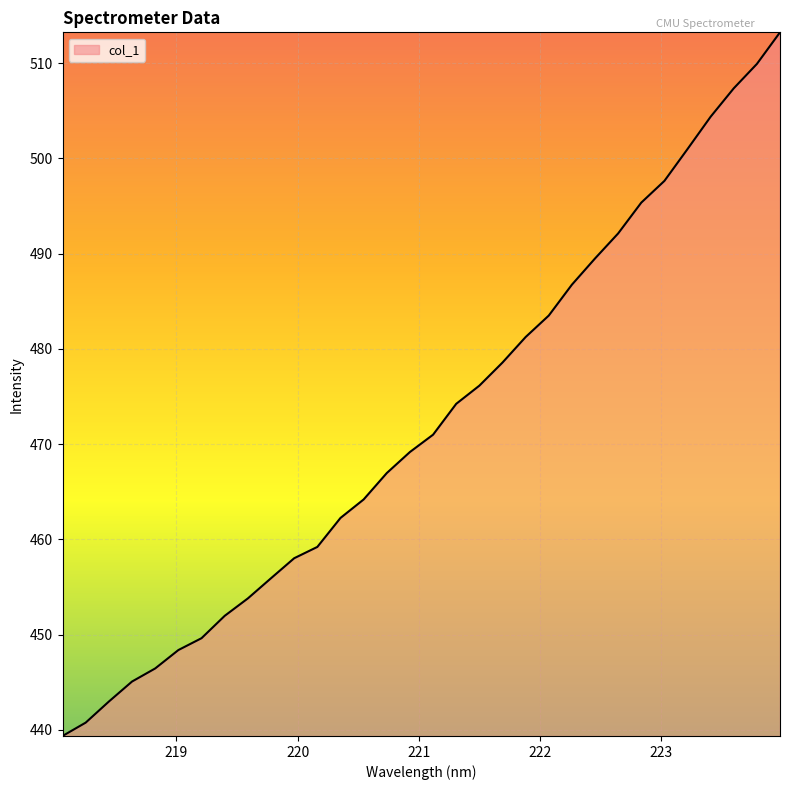

What is the sum of all values?

15115.8